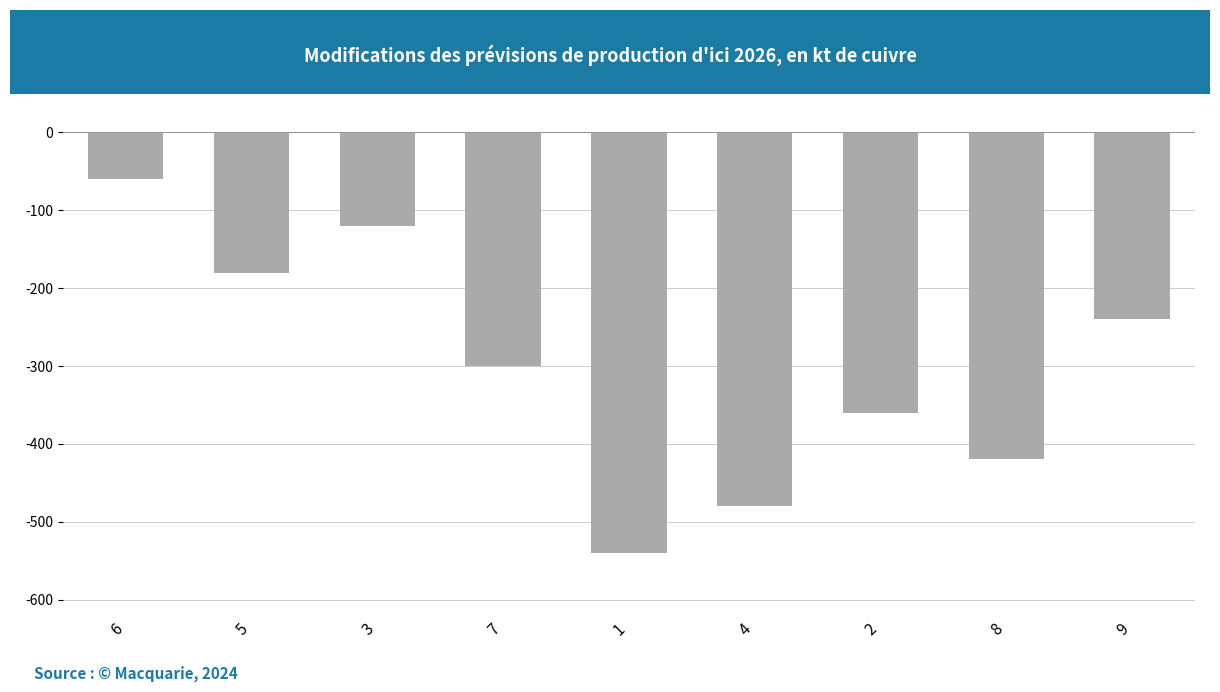

Rank the categories by value from highest to lowest.

6, 3, 5, 9, 7, 2, 8, 4, 1